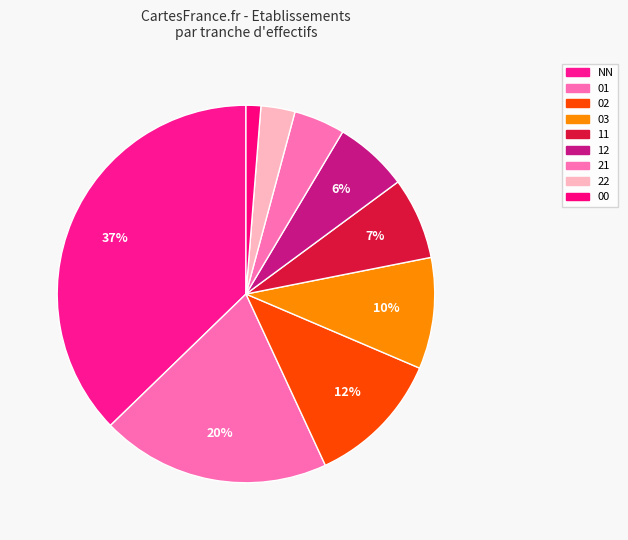

What is the change in value from 02 to 11?

-48